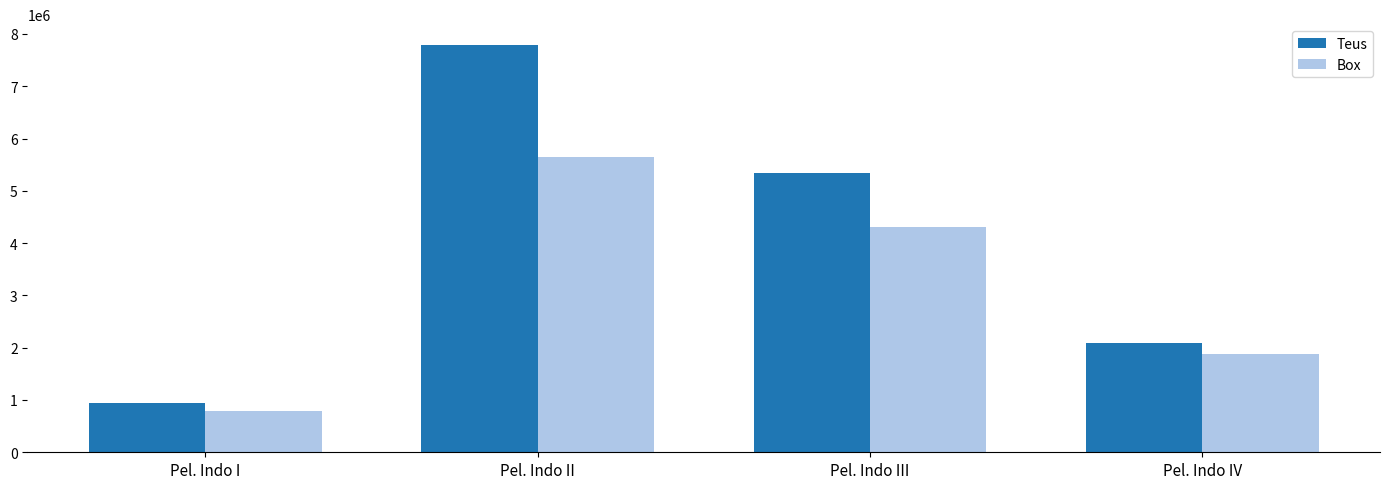

At which label does Box first exceed 4316897?

Pel. Indo II